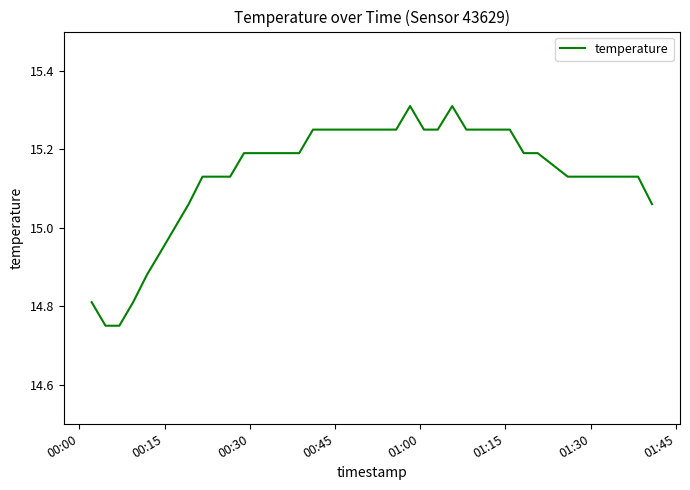

What is the difference between the maximum and minimum values?

0.6